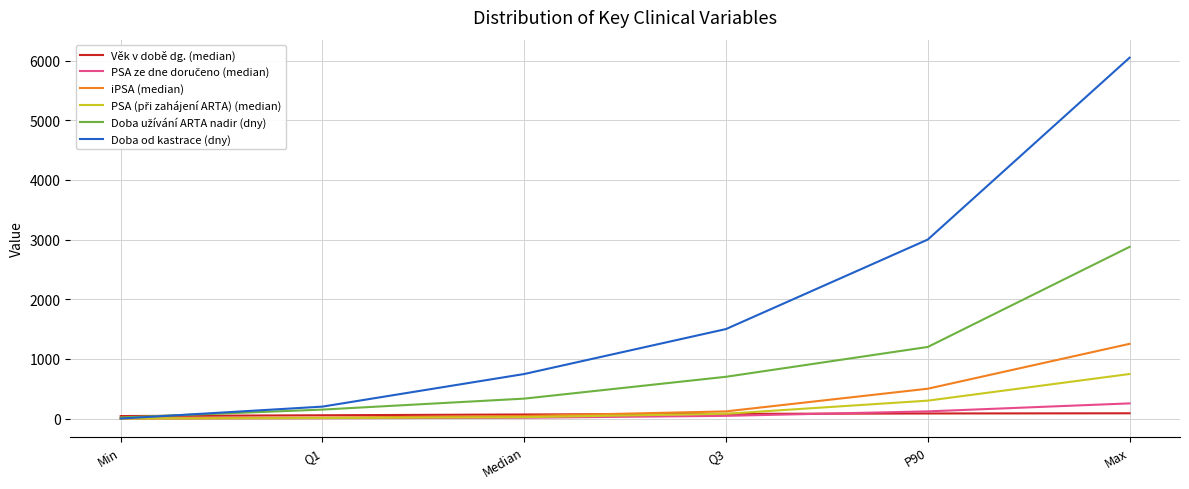

How many lines are shown in the chart?

6